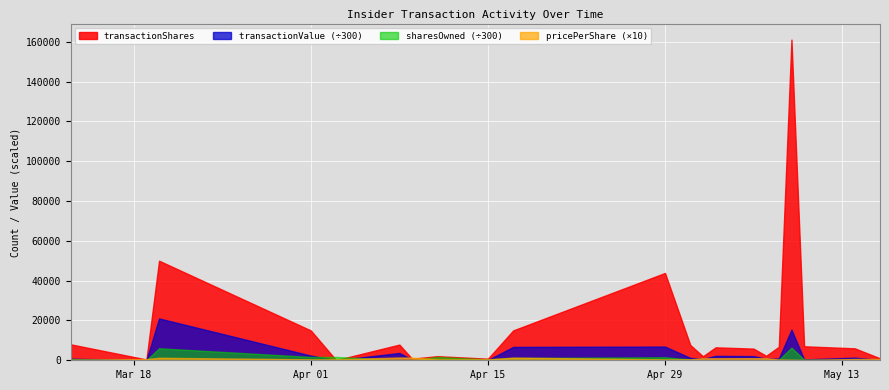

True or false: transactionPricePerShare and transactionValue cross at least once.

False